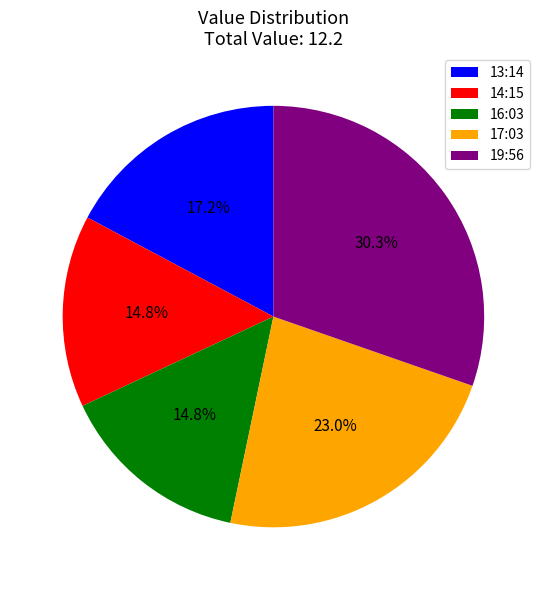

To the nearest percent, what is the average slice percentage?

20%